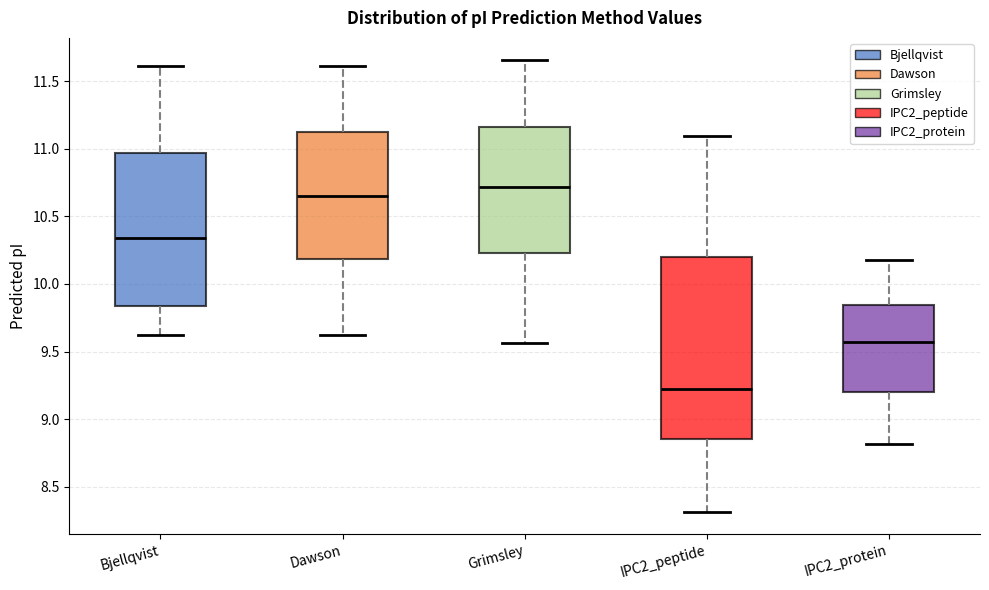

Reading left to right, read every box against the y-axis: the position of its median line, the range the box covers, and the ends of its whiskers. The values are not printed on the chart, so give them approximately, as read against the axis.

Bjellqvist: median 10.35, box 9.85 to 10.95, whiskers 9.60 to 11.60
Dawson: median 10.65, box 10.20 to 11.10, whiskers 9.60 to 11.60
Grimsley: median 10.70, box 10.25 to 11.15, whiskers 9.55 to 11.65
IPC2_peptide: median 9.20, box 8.85 to 10.20, whiskers 8.30 to 11.10
IPC2_protein: median 9.55, box 9.20 to 9.85, whiskers 8.80 to 10.20